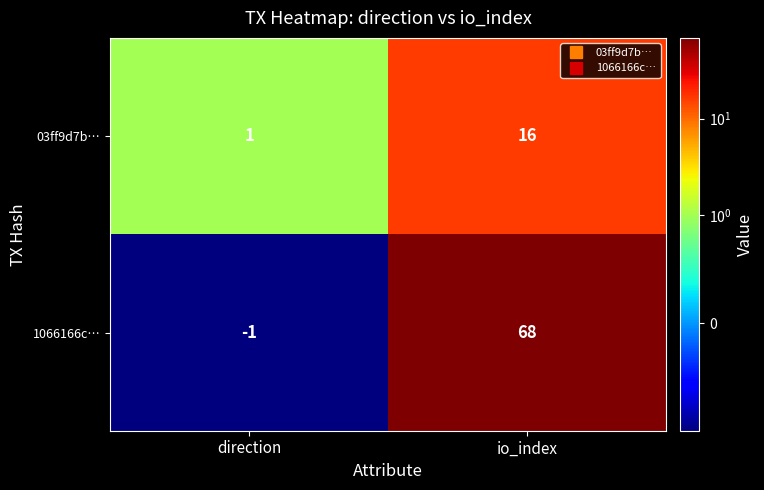

Is it true that 03ff9d7b… equals 16 at io_index?

True